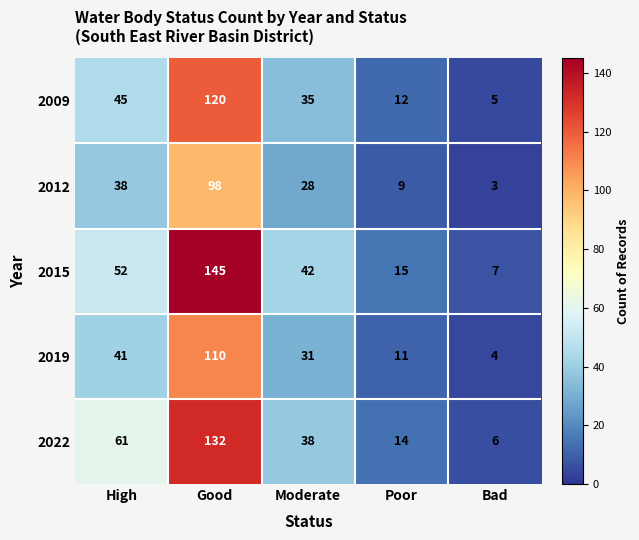

What is the difference between the maximum and minimum values in the 2019 series?

106